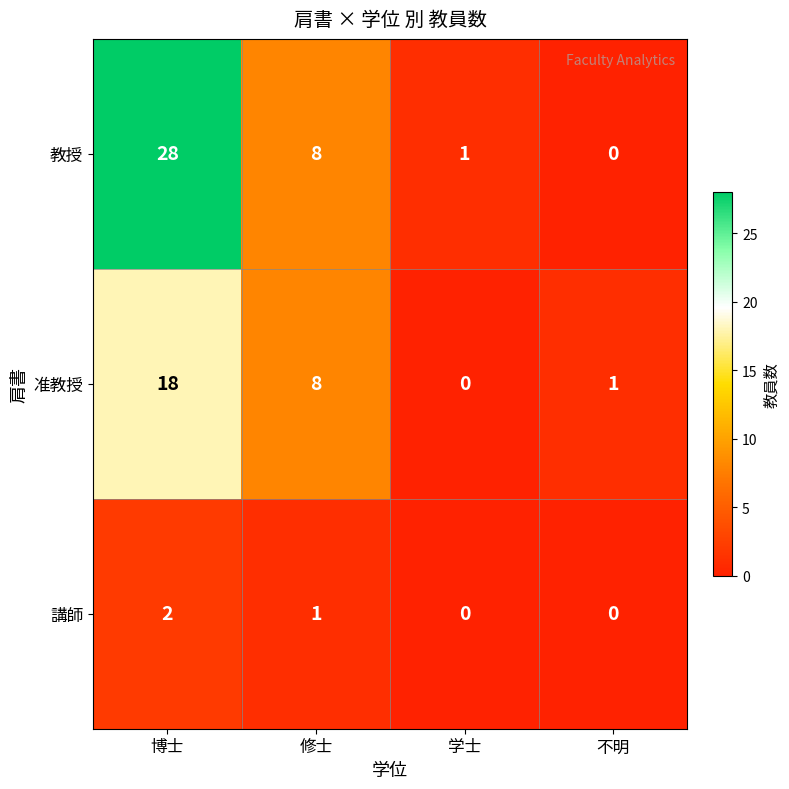

How many positive values does the 講師 series have?

2